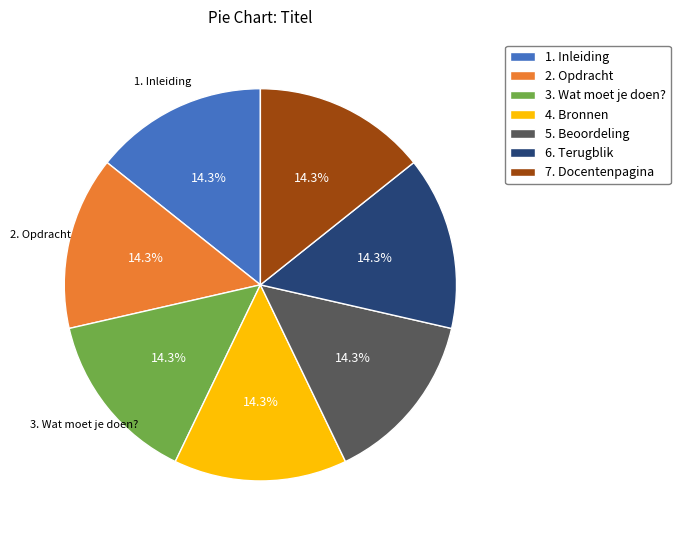

To the nearest percent, what percentage of the pie is 2. Opdracht?

14%